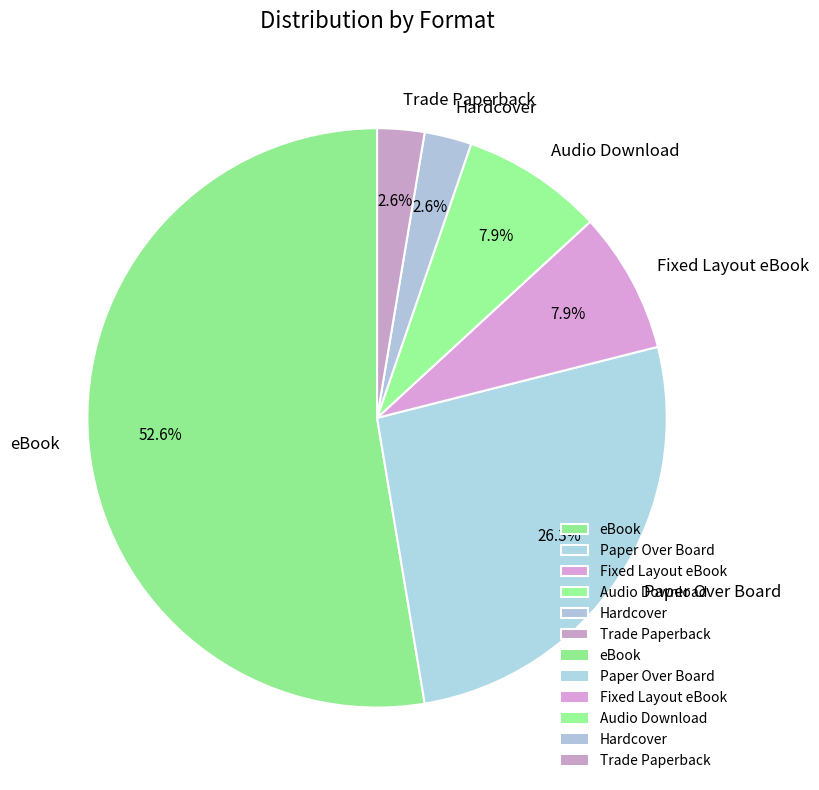

Which category has the biggest portion of the pie?

eBook